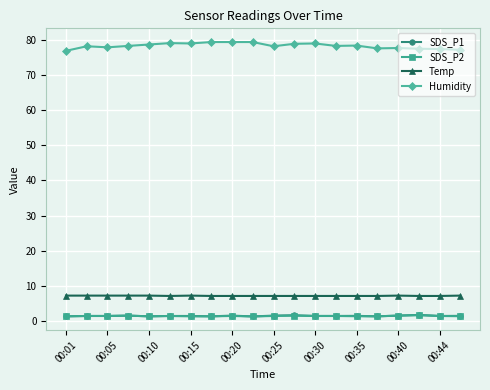

Which series has the largest total across all categories?

Humidity